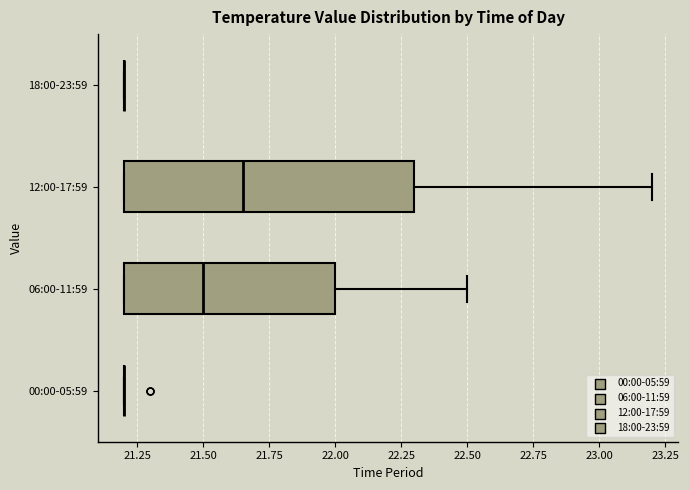

Reading bottom to top, read every box against the x-axis: the position of its median line, the range the box covers, and the ends of its whiskers. The values are not printed on the chart, so give them approximately, as read against the axis.

00:00-05:59: box collapsed to a line at 21.20, whiskers 21.20 to 21.20
06:00-11:59: median 21.50, box 21.20 to 22.00, whiskers 21.20 to 22.50
12:00-17:59: median 21.65, box 21.20 to 22.30, whiskers 21.20 to 23.20
18:00-23:59: box collapsed to a line at 21.20, whiskers 21.20 to 21.20